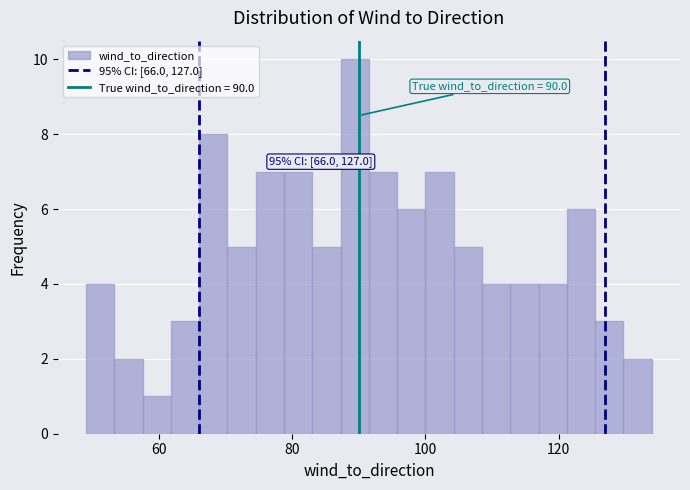

Around what value on the x-axis is the tallest bar? Give the approximate position of its centre, as read against the axis.

90